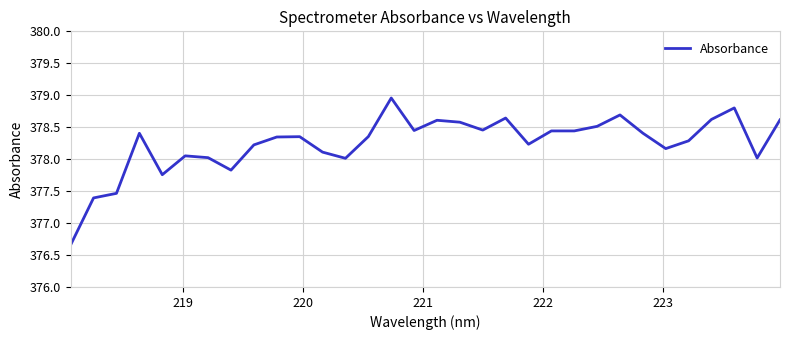

True or false: there are more than 0 points higher than both neighbors.

True